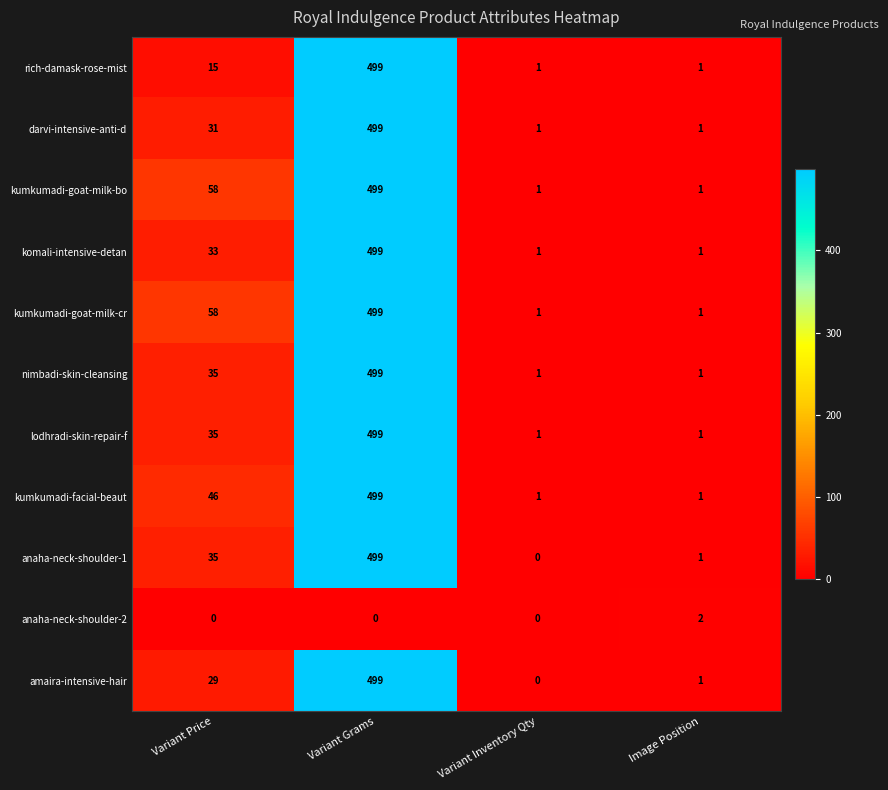

The kumkumadi-goat-milk-bo series shows 58 at Variant Price. True or false?

True